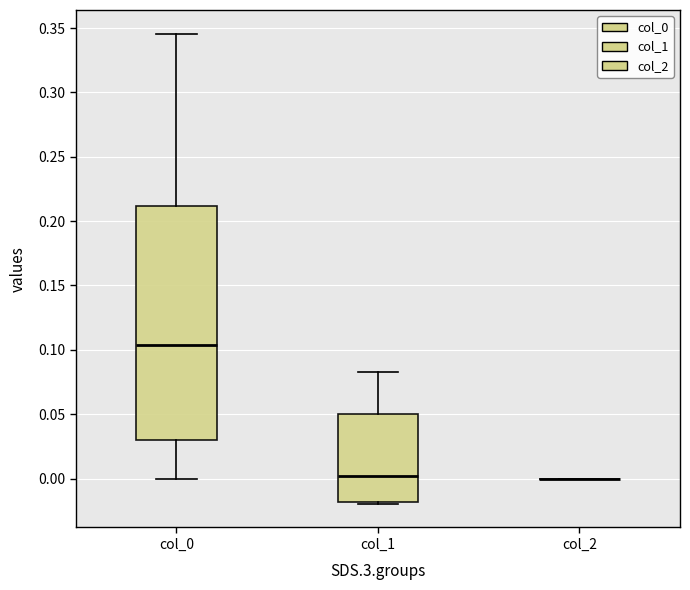

Reading left to right, read every box against the y-axis: the position of its median line, the range the box covers, and the ends of its whiskers. The values are not printed on the chart, so give them approximately, as read against the axis.

col_0: median 0.105, box 0.030 to 0.210, whiskers 0.000 to 0.345
col_1: median 0.000, box -0.020 to 0.050, whiskers -0.020 (just below the box's lower edge) to 0.085
col_2: box collapsed to a line at 0.000, whiskers 0.000 to 0.000